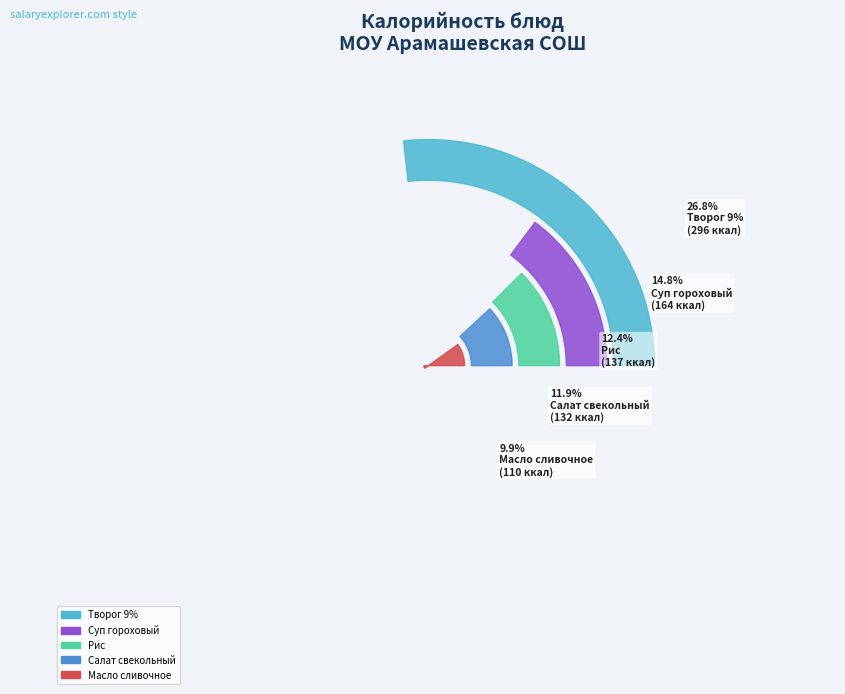

Which category has the biggest portion of the pie?

Творог 9%